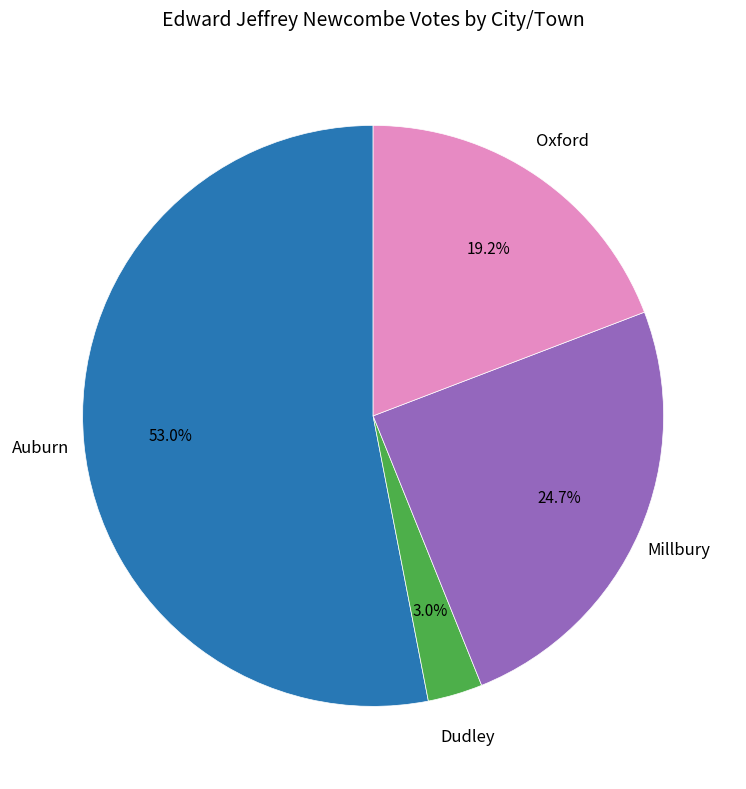

Is there a majority slice in this chart?

Yes